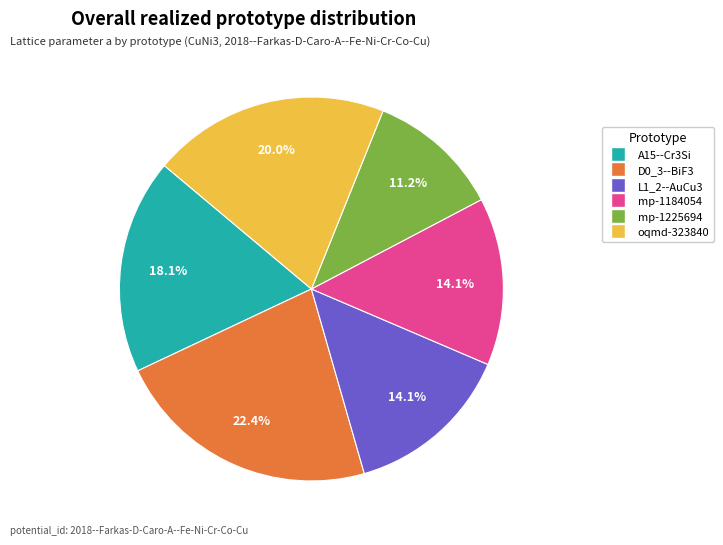

Is it true that D0_3--BiF3 is 37% of the pie?

False